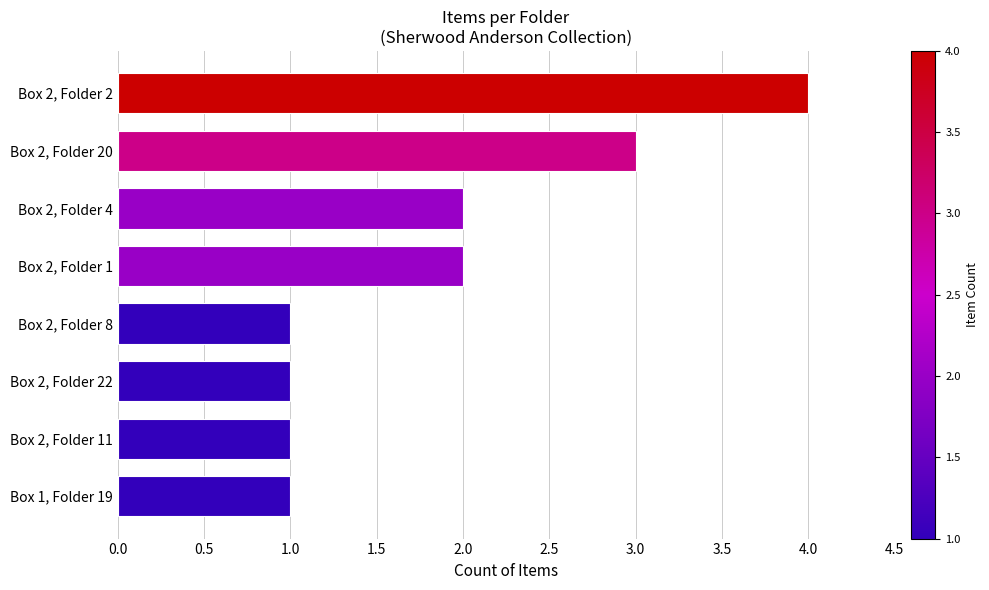

Are the bars grouped side by side (vs. stacked)?

No